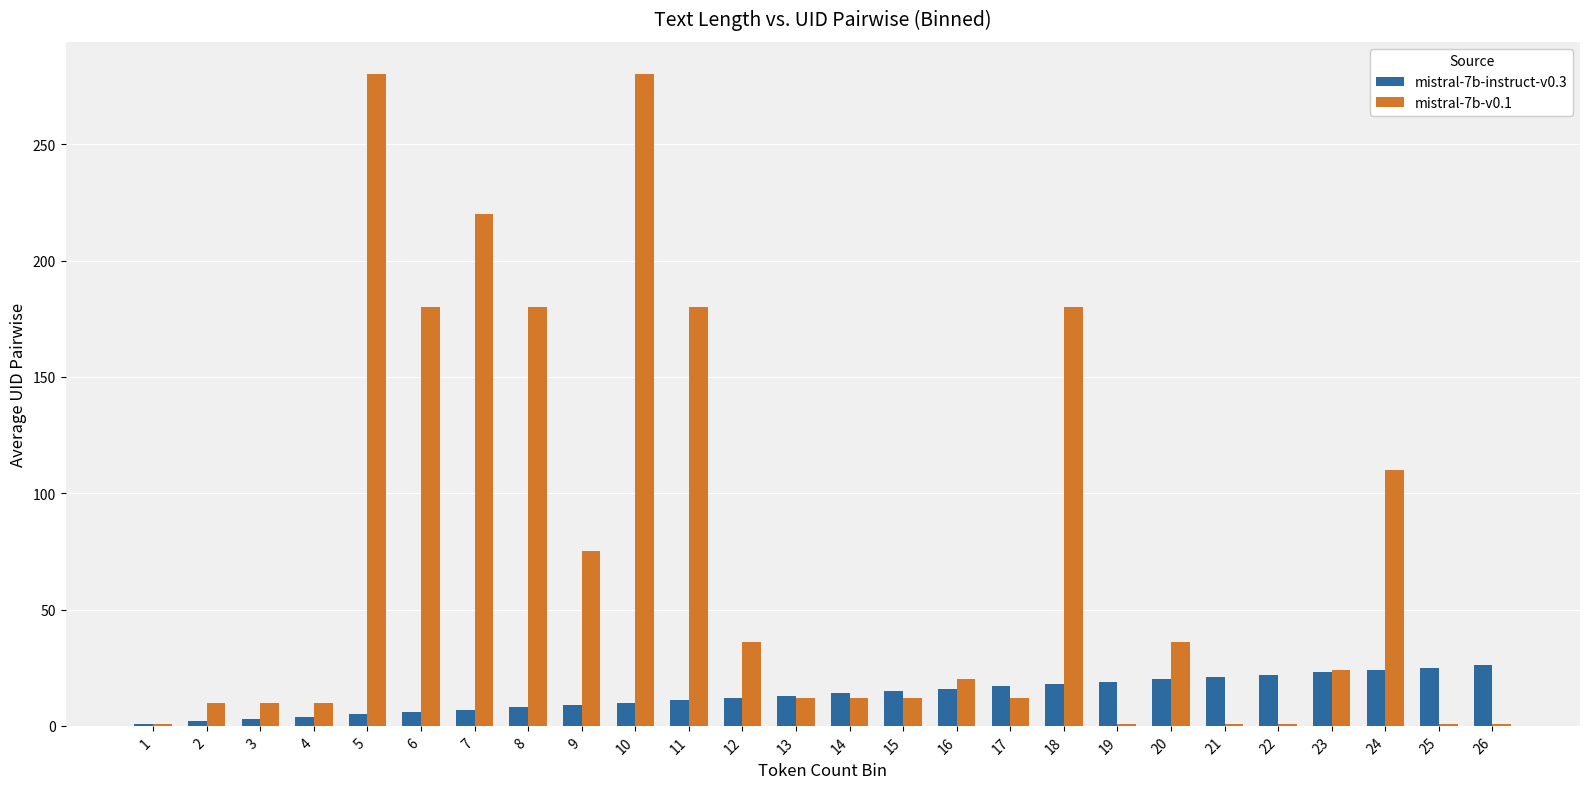

What are all the series names shown in the legend?

mistral-7b-instruct-v0.3, mistral-7b-v0.1